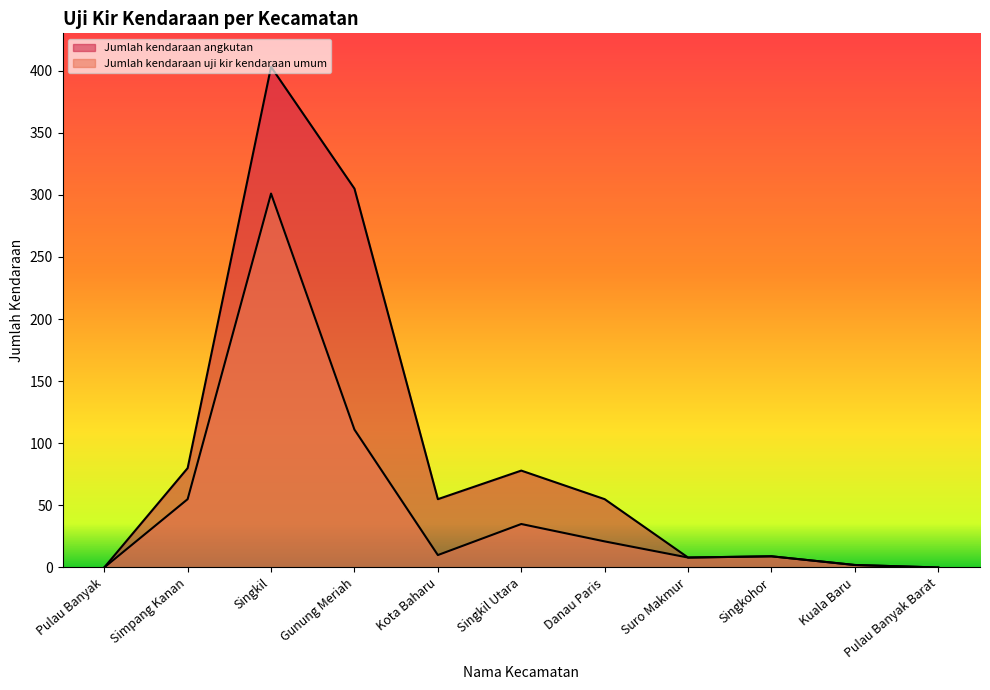

Which series has the largest total across all categories?

Jumlah kendaraan angkutan